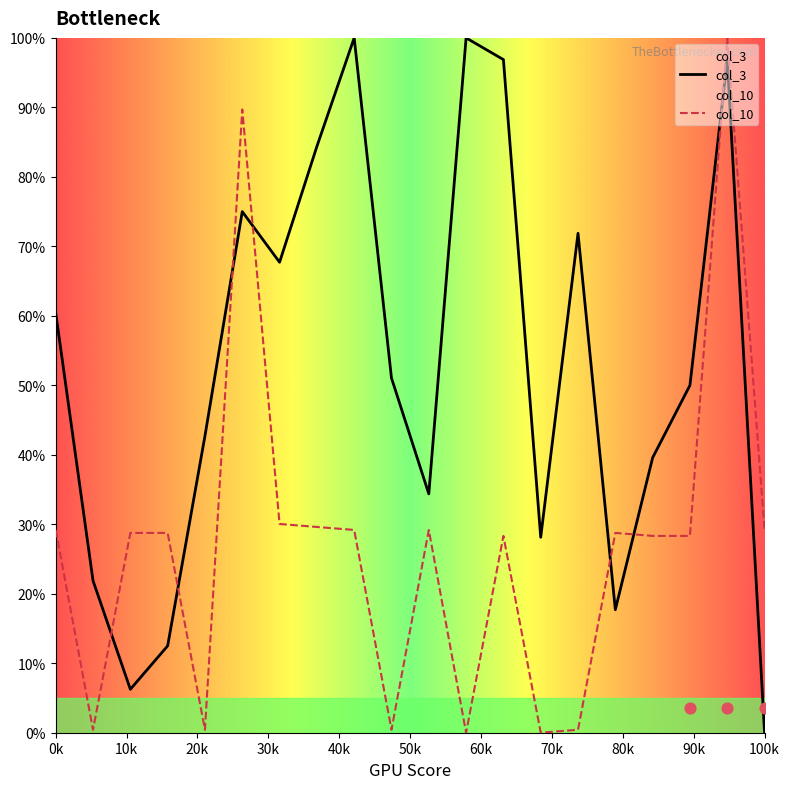

Which series contains the highest Y value?

col_3